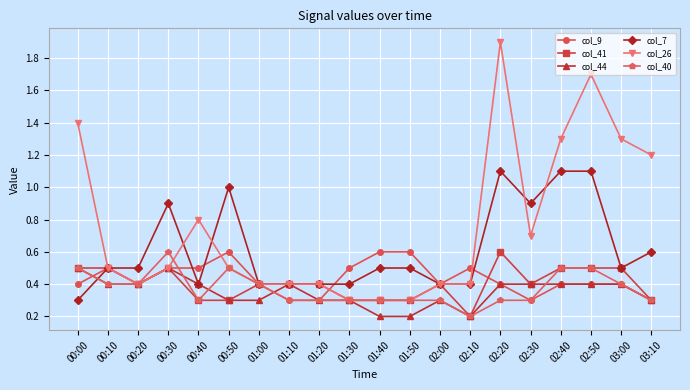

What position from the right is 02:10?

7